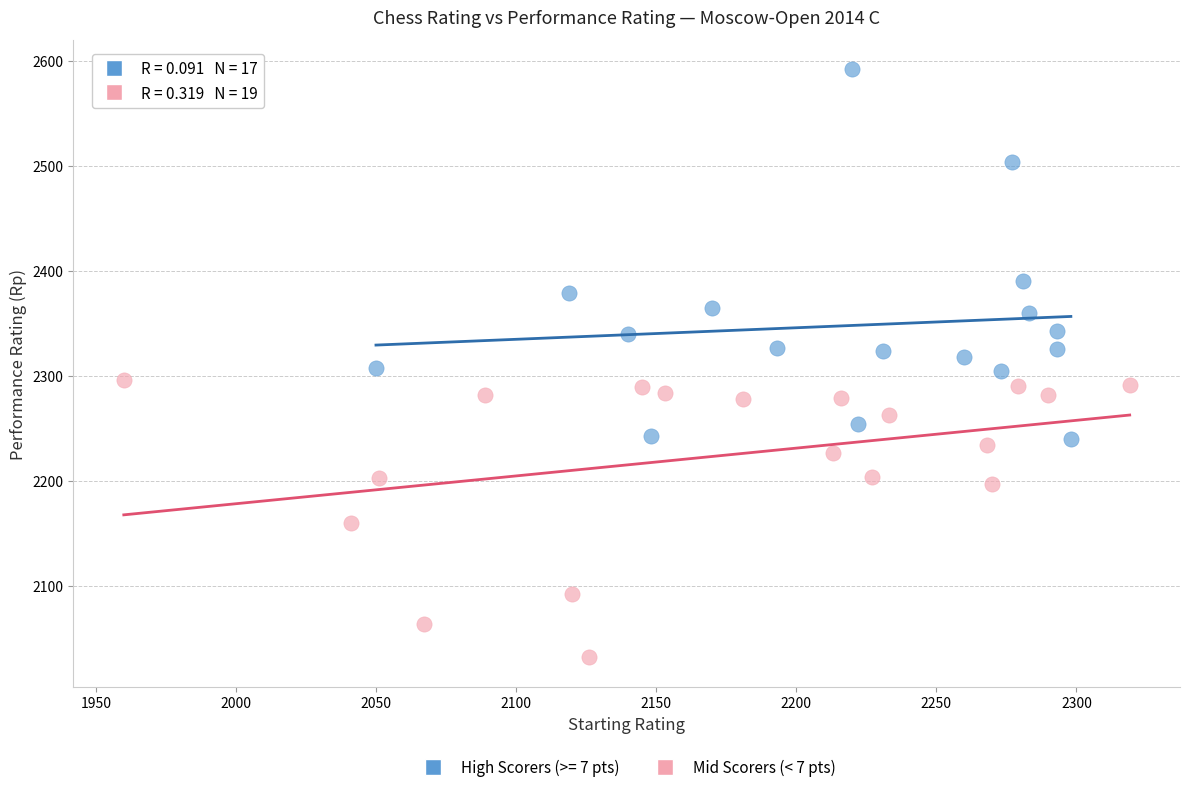

Which series contains the highest Y value?

High Scorers (>= 7 pts)